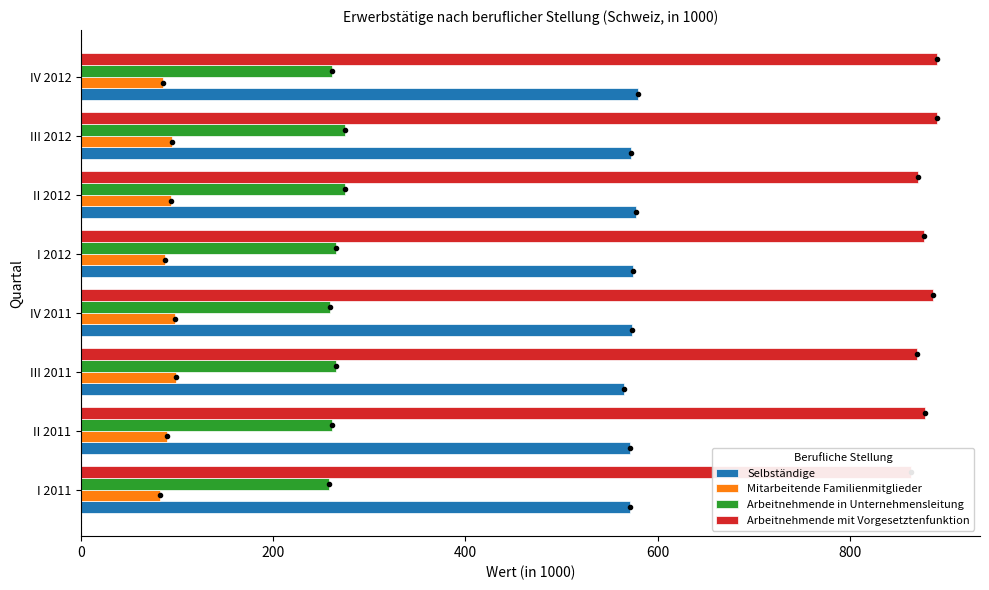

Reading left to right, list all the values displayed in this chart.

Selbständige: 571.7	570.9	564.5	573.2	574.3	577.1	572.8	579.7
Mitarbeitende Familienmitglieder: 82.3	89.3	98.6	97.5	87.0	93.6	94.5	85.0
Arbeitnehmende in Unternehmensleitung: 258.0	261.0	265.5	259.0	265.3	274.5	274.9	261.0
Arbeitnehmende mit Vorgesetztenfunktion: 863.1	877.9	869.8	886.4	876.7	870.6	890.2	890.8